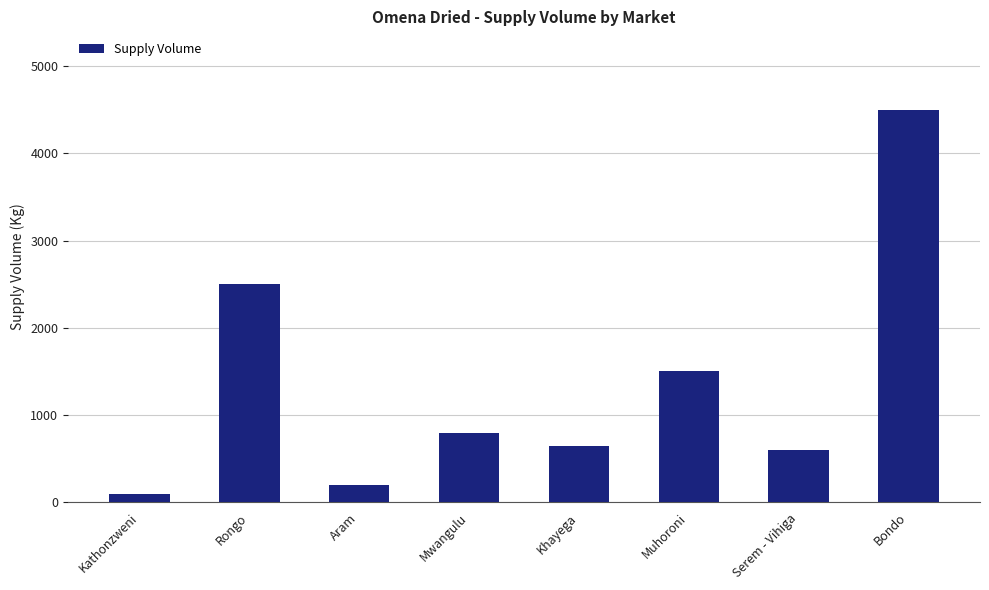

At which category does the chart reach its minimum across all series?

Kathonzweni